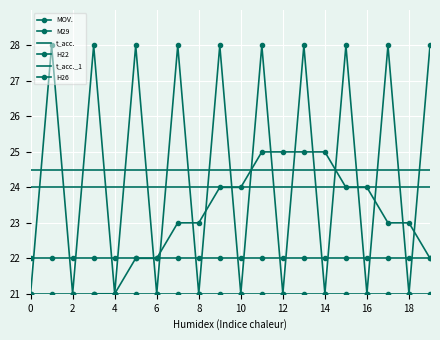

The t_acc._1 series shows 36.8 at 19. True or false?

False